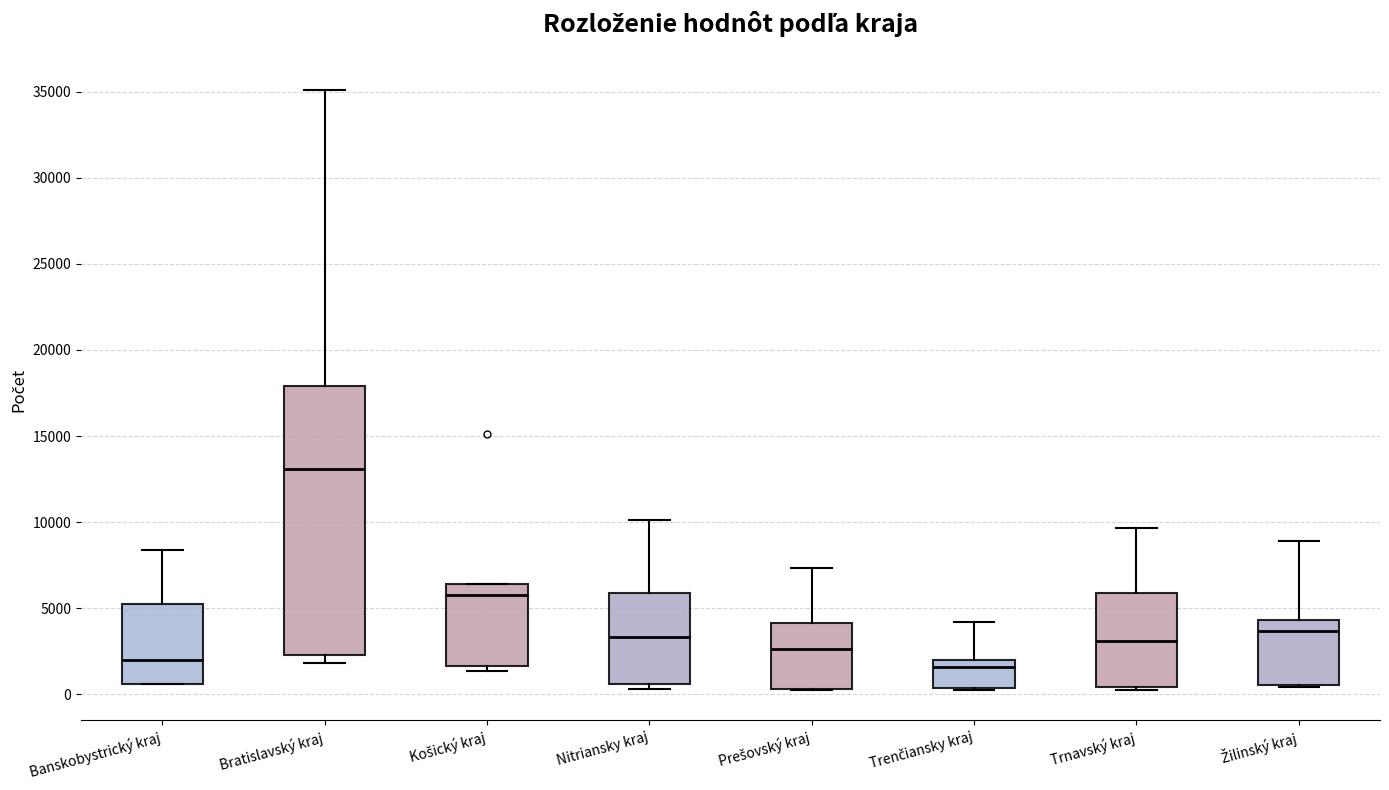

Where is the upper edge of the box for Nitriansky kraj on the y-axis? The values are not printed on the chart, so give them approximately, as read against the axis.

6000